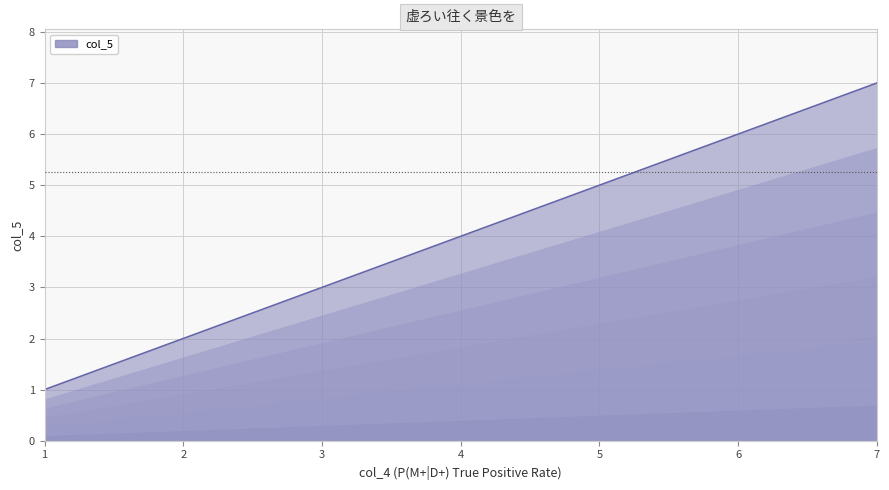

What is the sum of all values?

28